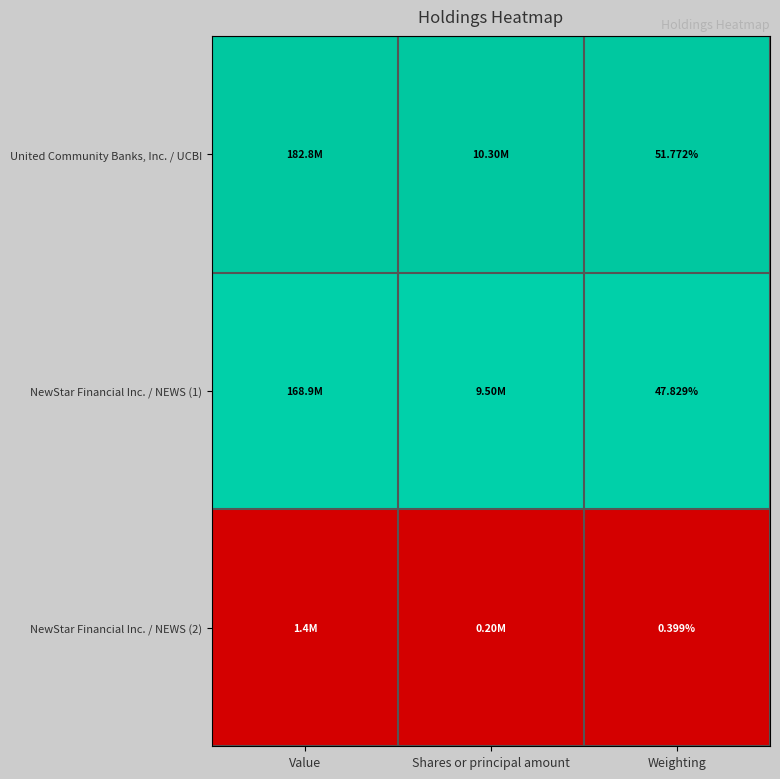

What is the difference between the highest and lowest values at Weighting?

51.4